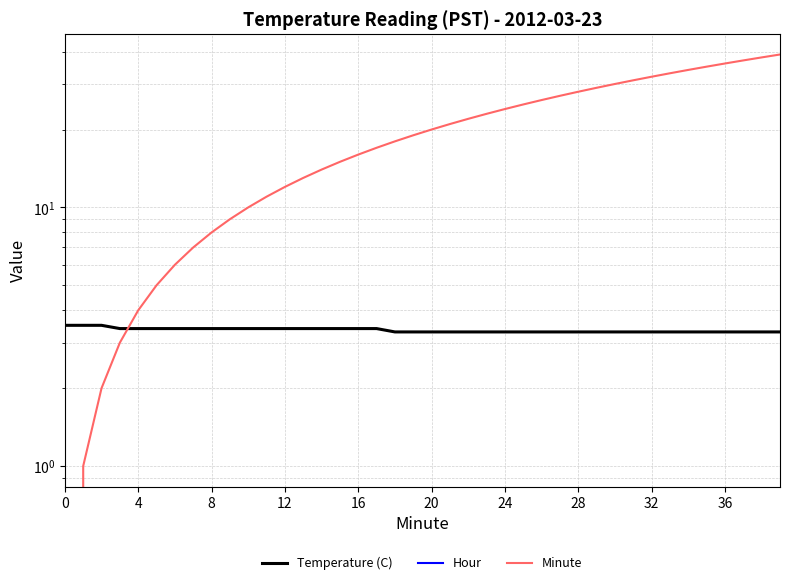

How many series are shown in this chart?

3